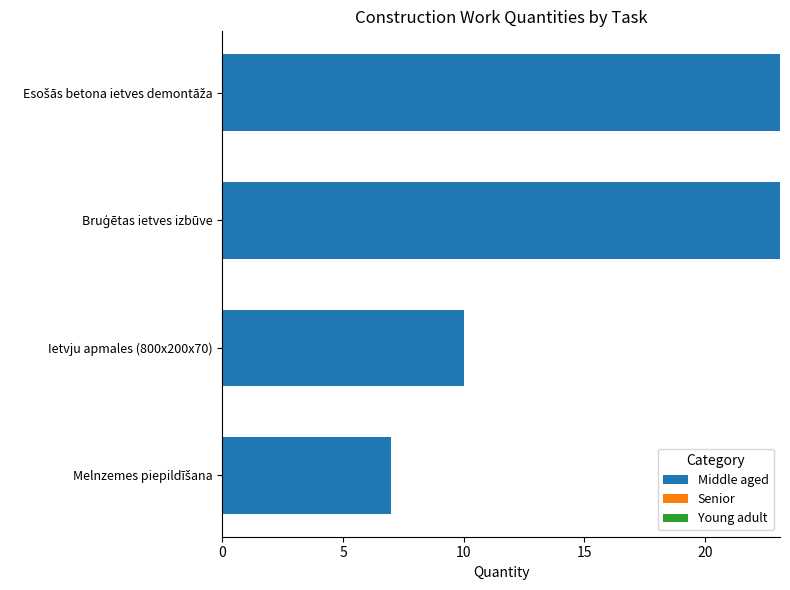

What is the sum of all values?

63.2